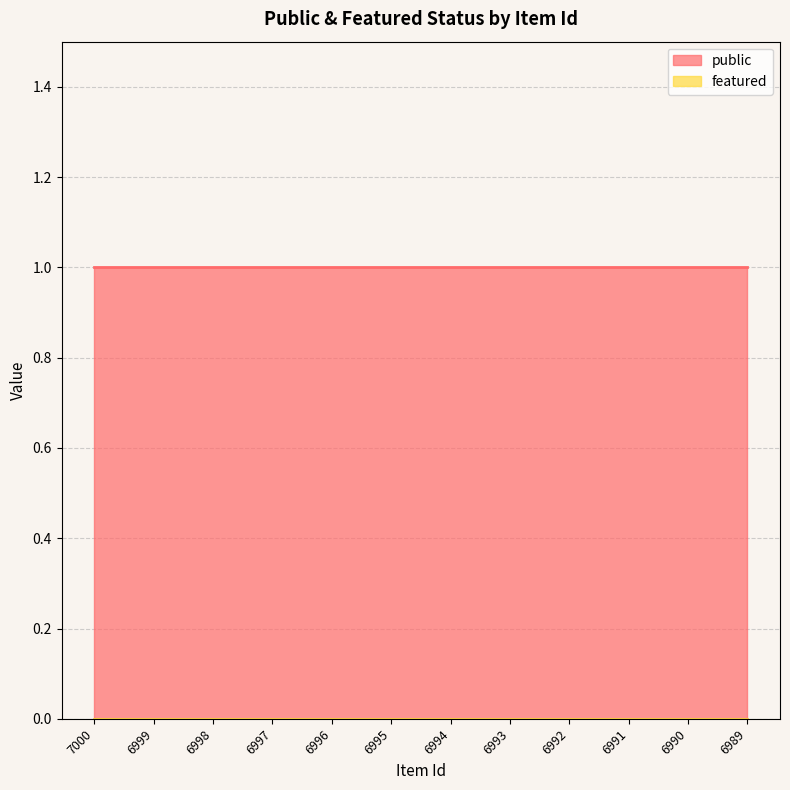

Reading left to right, transcribe all the data shown in this chart.

public: 1	1	1	1	1	1	1	1	1	1	1	1
featured: 0	0	0	0	0	0	0	0	0	0	0	0